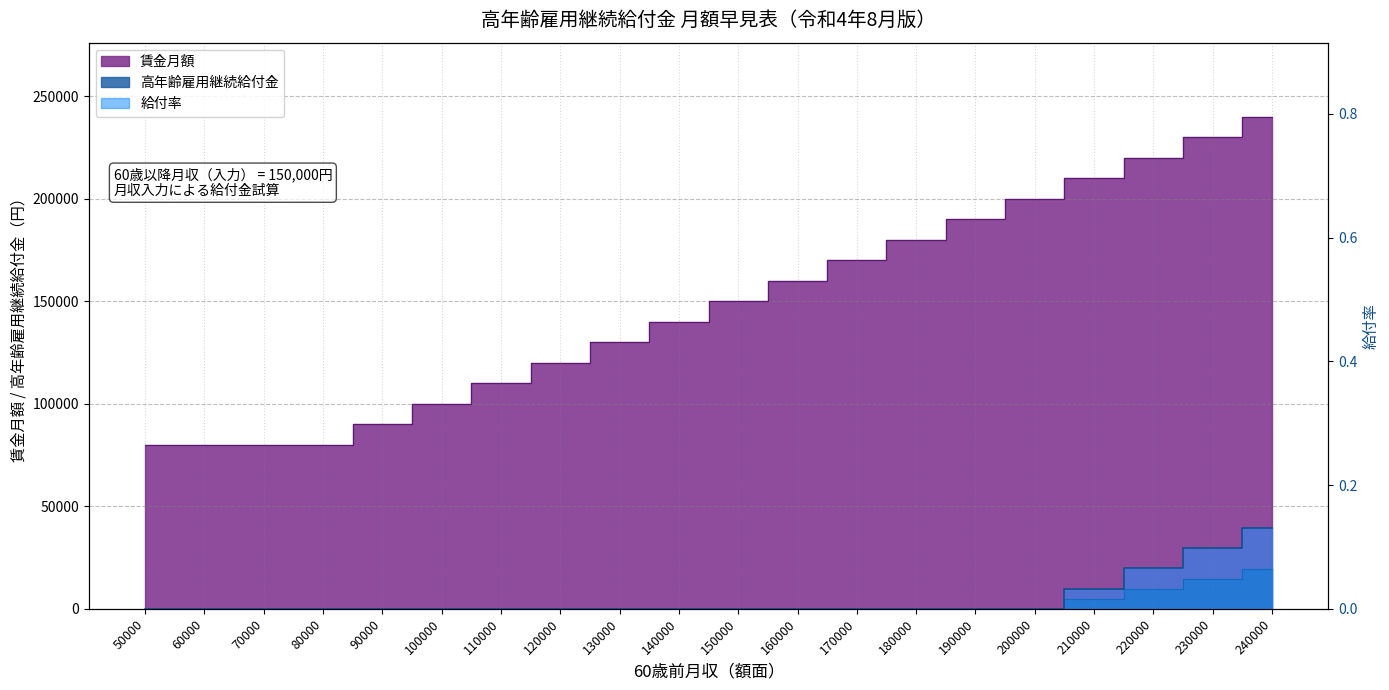

How many categories are shown in the chart?

20